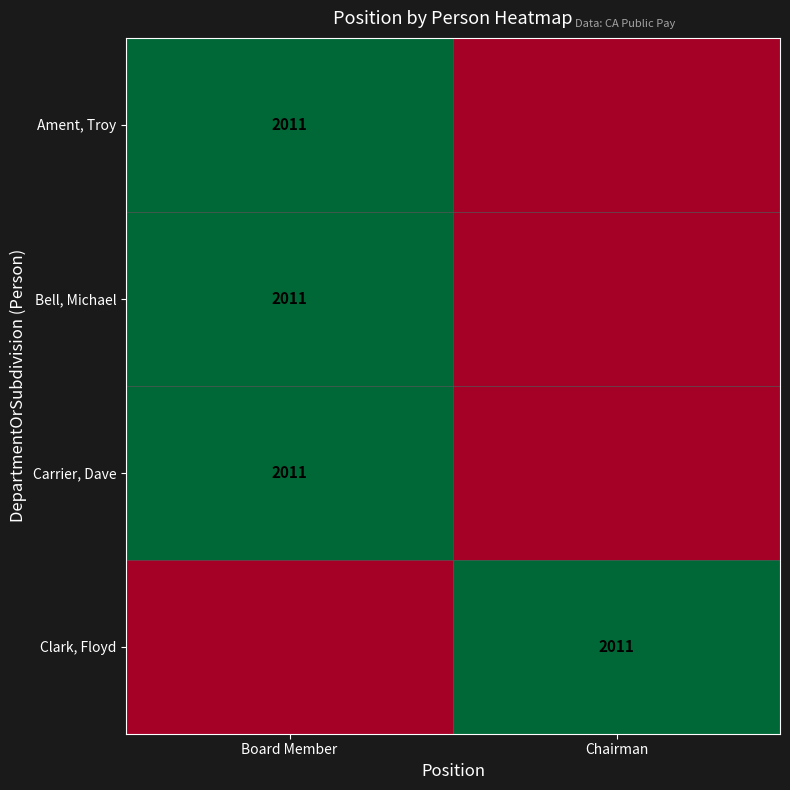

What is the spread (max minus min) of values at Chairman?

1